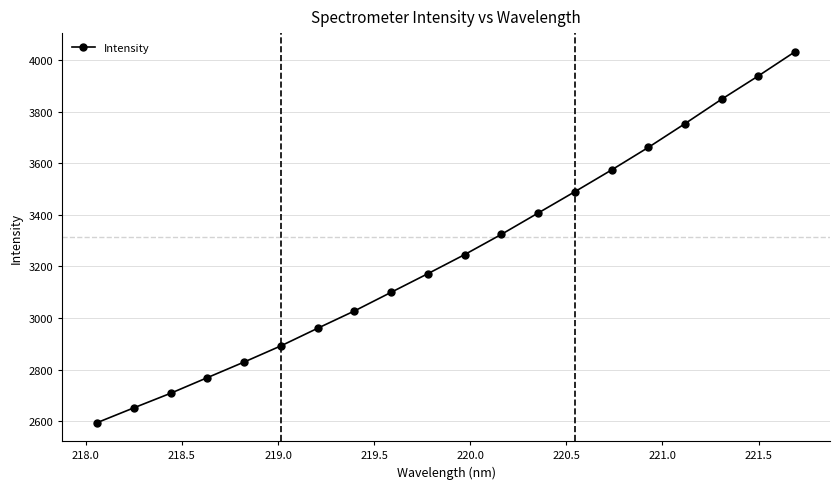

What is the maximum value shown in the chart?

4031.8